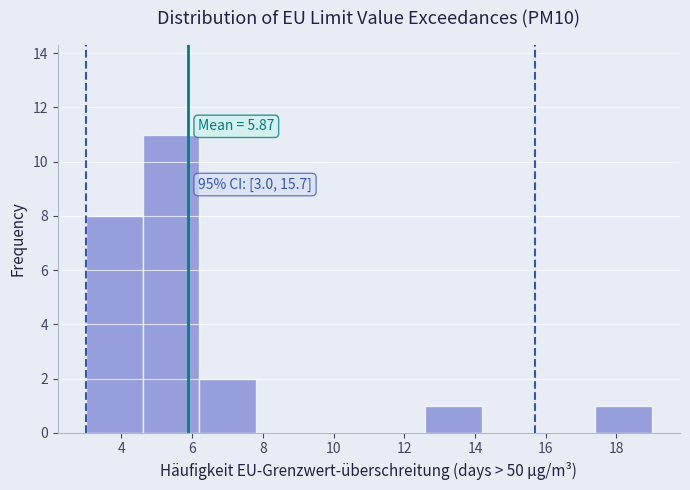

Which range on the x-axis has the tallest bar?

4.6 to 6.2